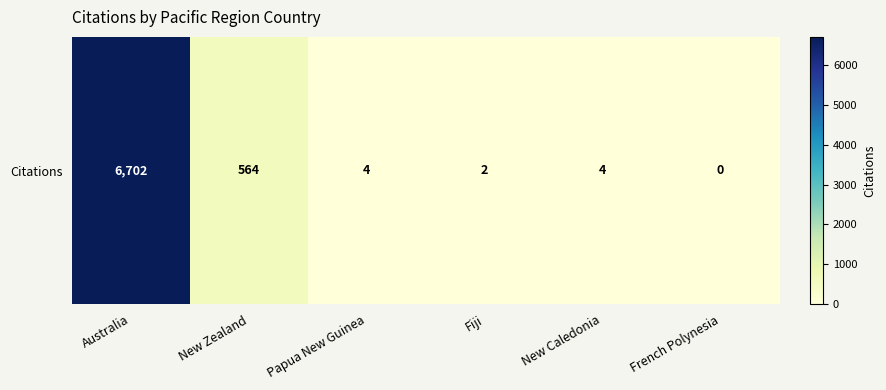

What is the ratio of the value at Fiji to the value at New Caledonia?

0.5